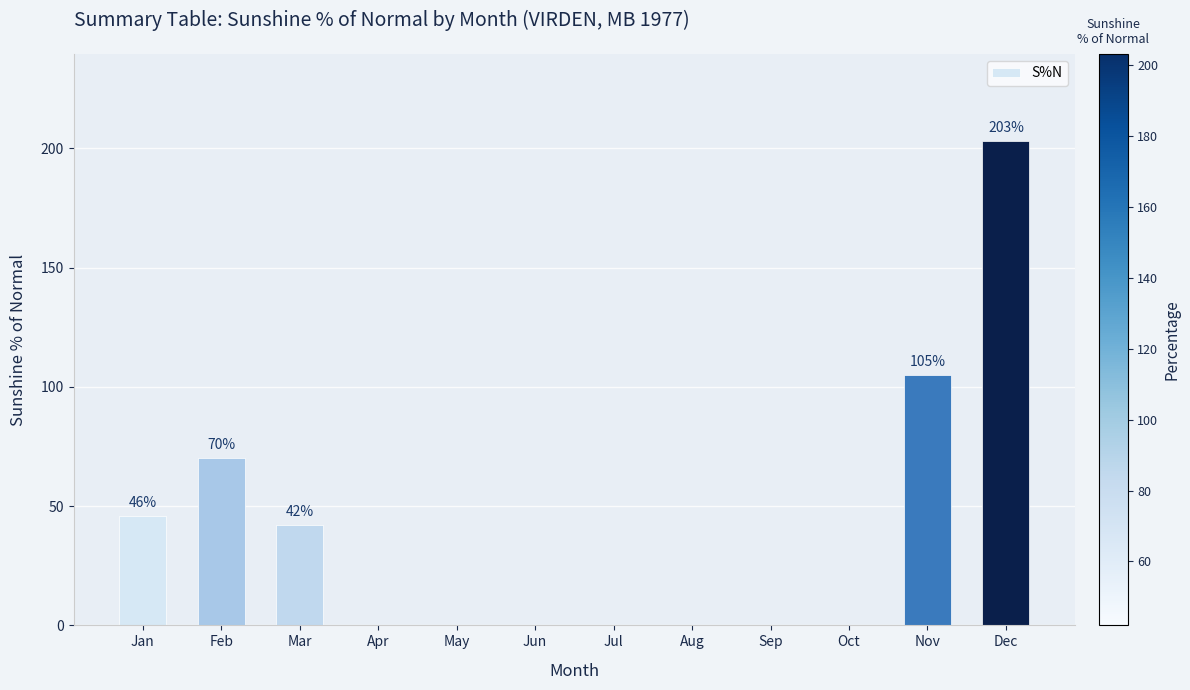

Which category has the highest value across all series?

Dec